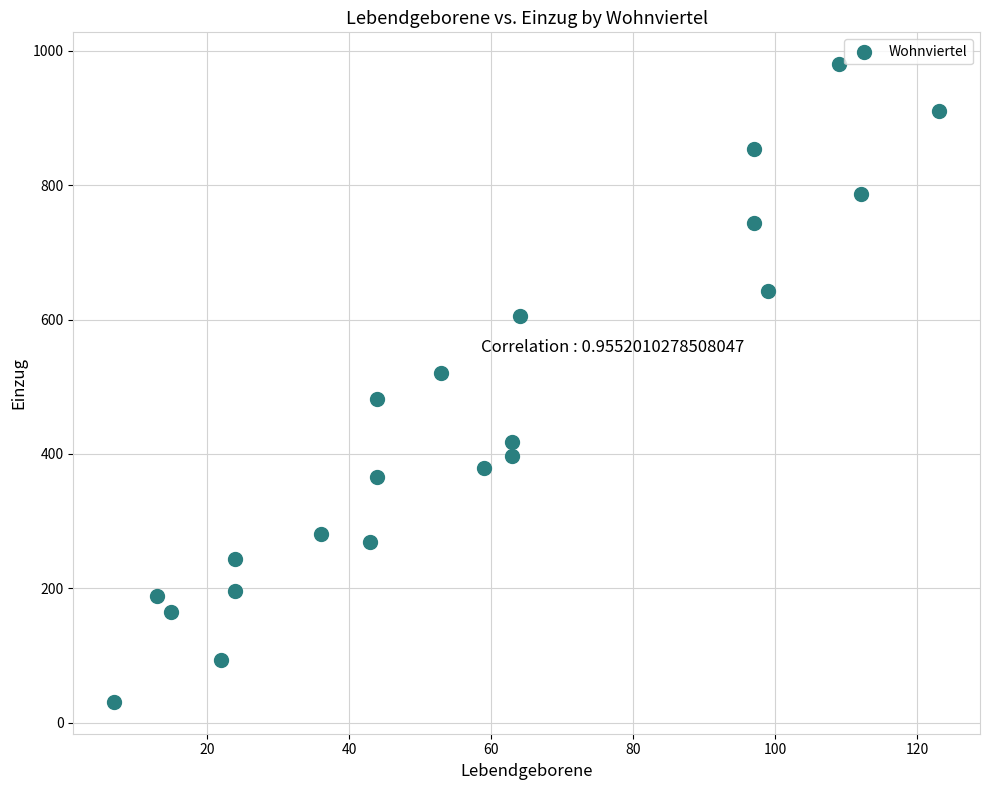

What is the range of X values (max minus min)?

116